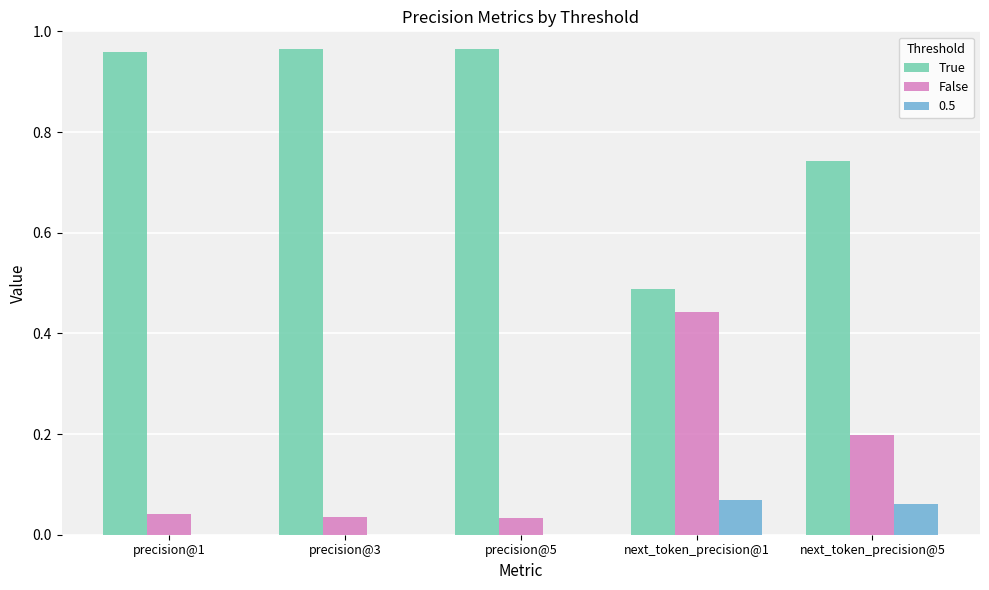

The value of 0.5 at precision@3 is 0.0. True or false?

True